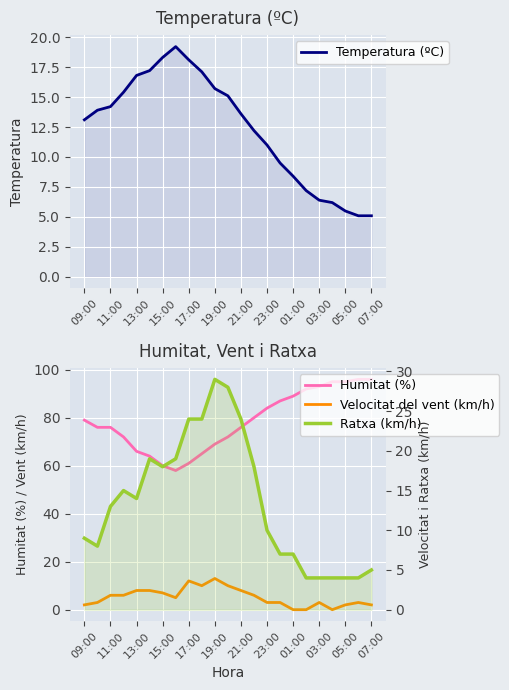

Which series has the largest total across all categories?

Humitat (%)